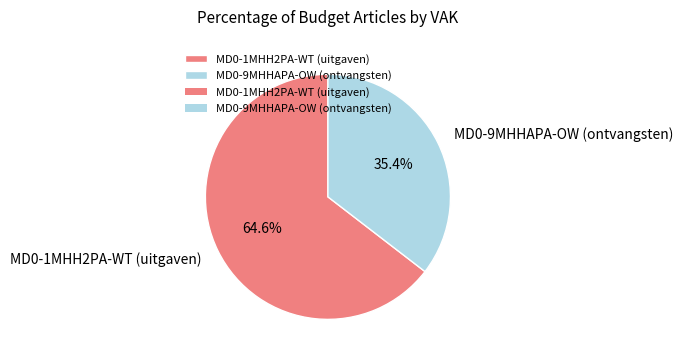

To the nearest percent, what is the average slice percentage?

50%